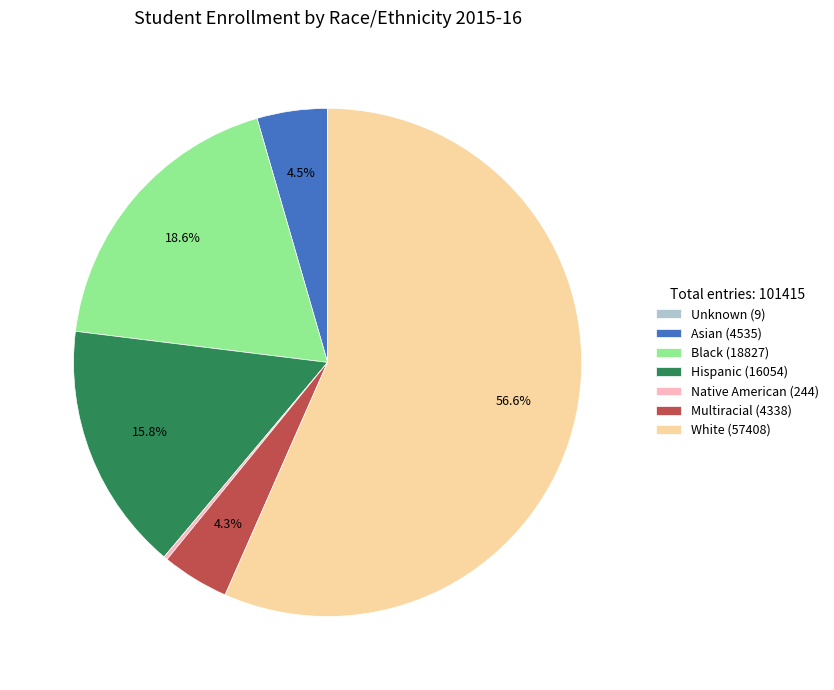

Is there any slice that represents more than half of the pie?

Yes